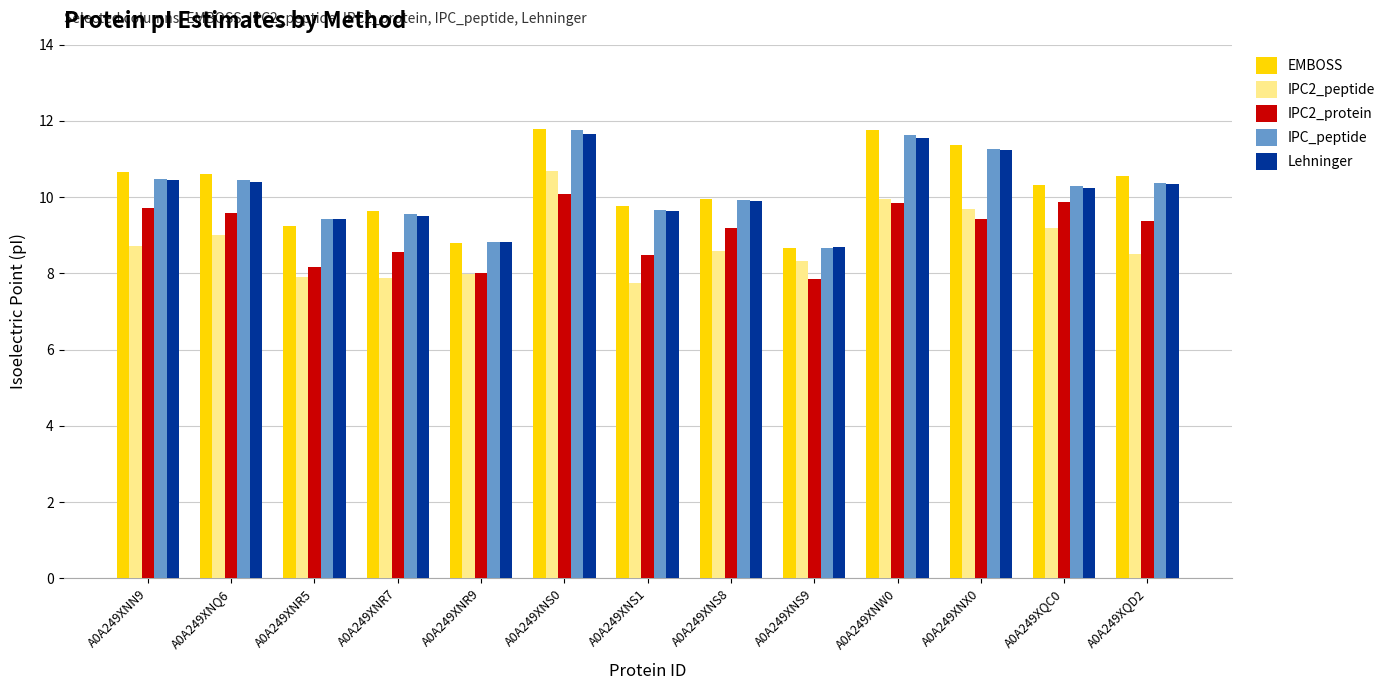

What is the spread (max minus min) of values at A0A249XNS1?

2.0